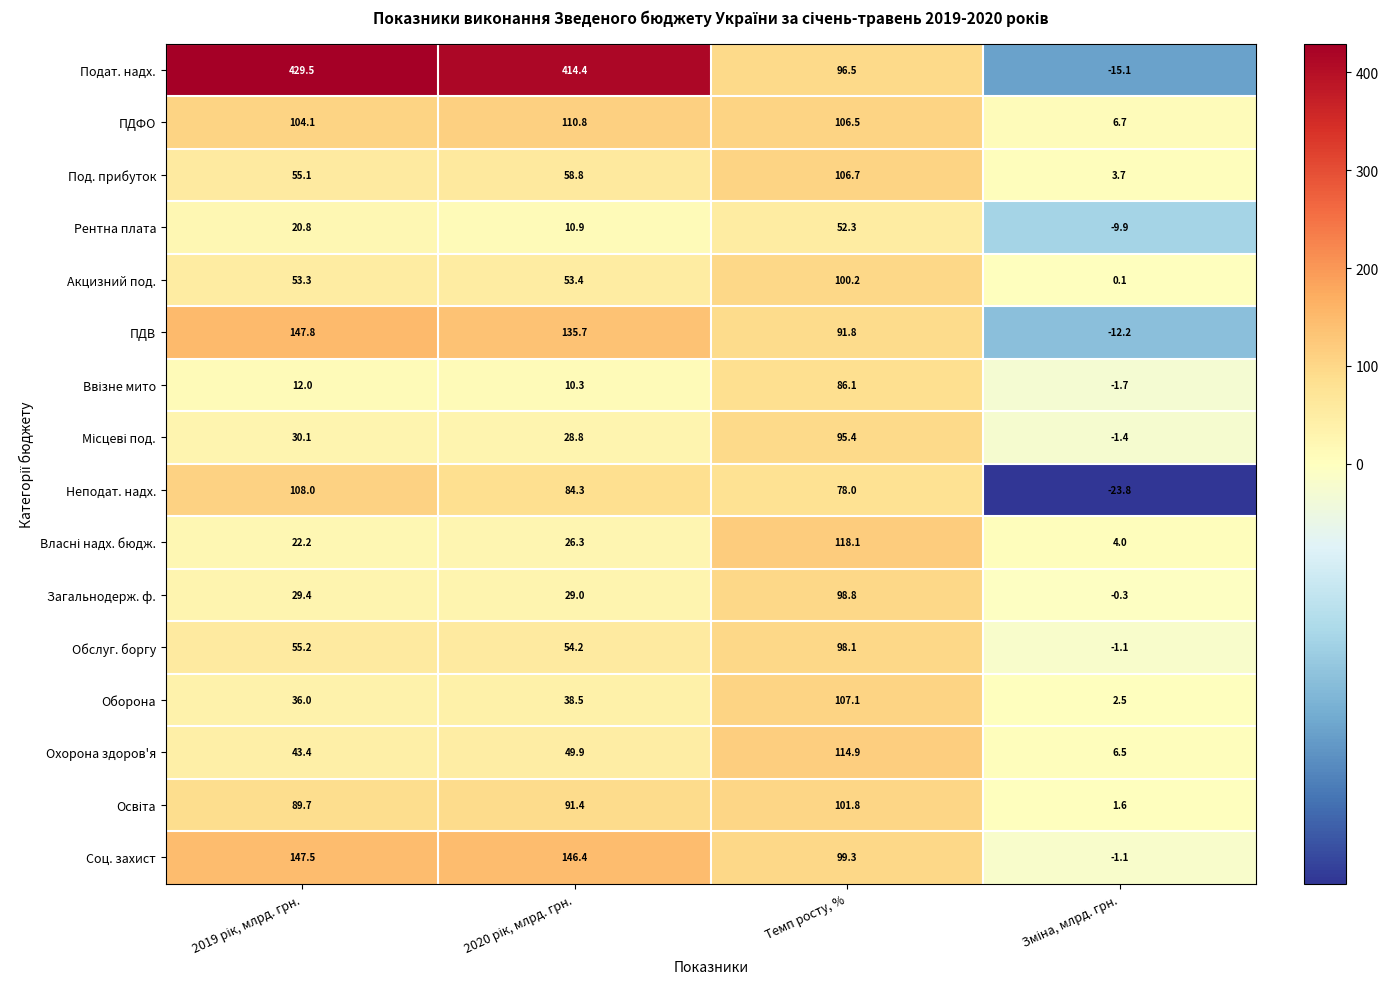

What is the maximum value shown in the chart?

429.5